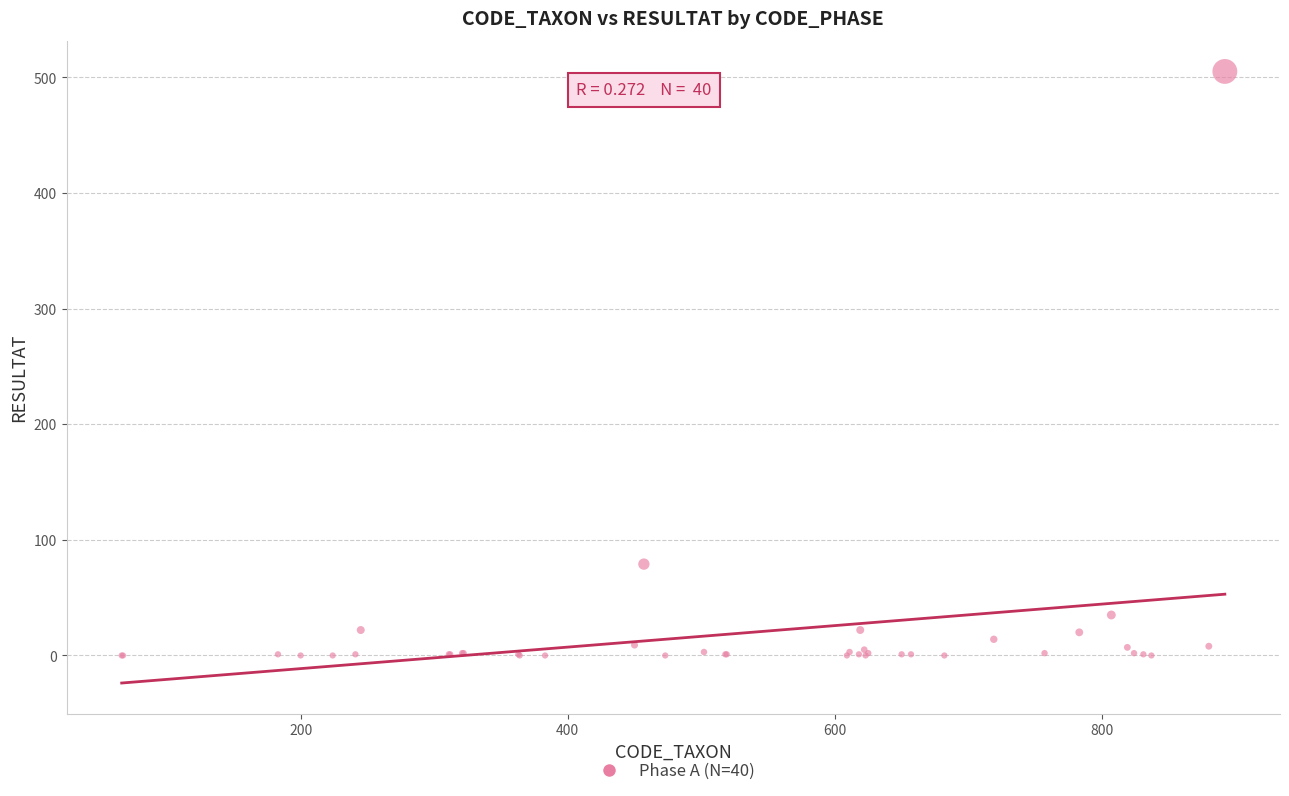

What Y value in the scatter plot is closest to 252?

79